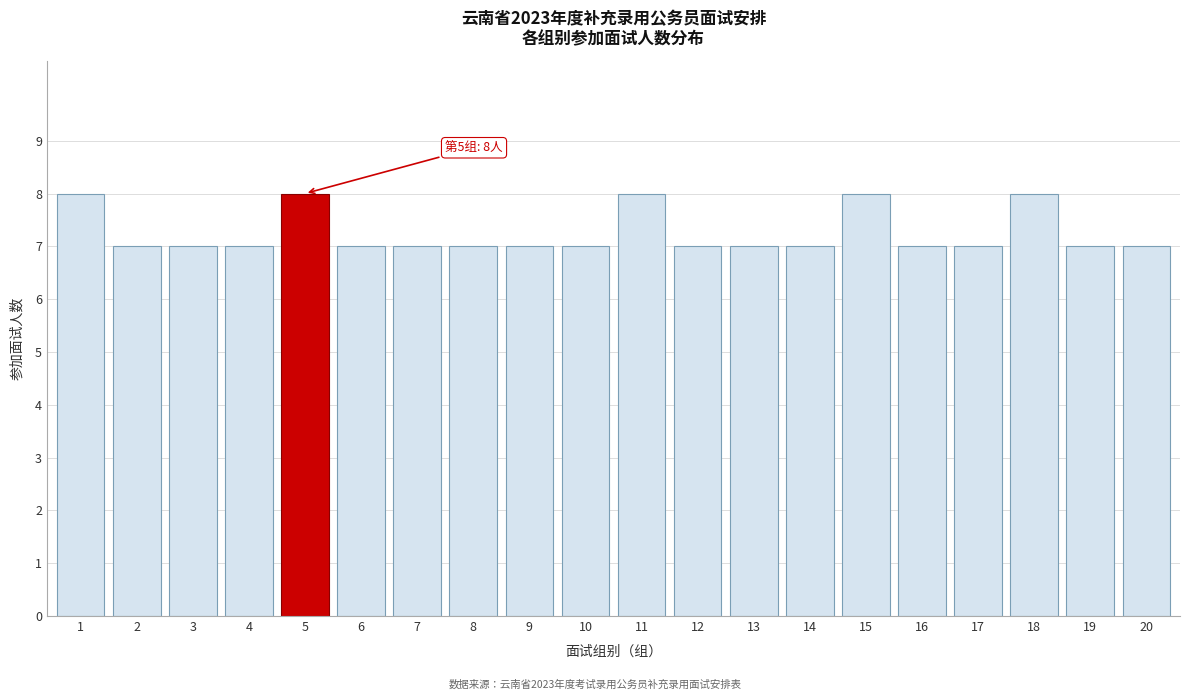

Reading left to right, extract all data points from this chart.

8	7	7	7	8	7	7	7	7	7	8	7	7	7	8	7	7	8	7	7